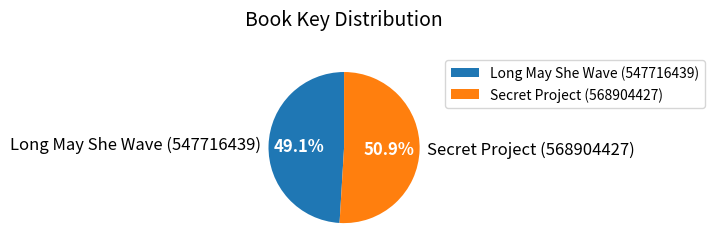

Which slice is the largest?

Secret Project (568904427)